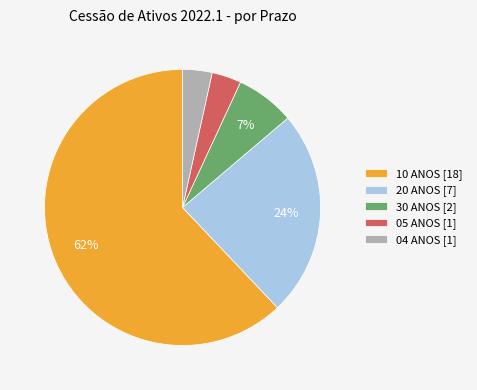

To the nearest percent, what is the difference between the 20 ANOS [7] and 10 ANOS [18] slice percentages?

38%